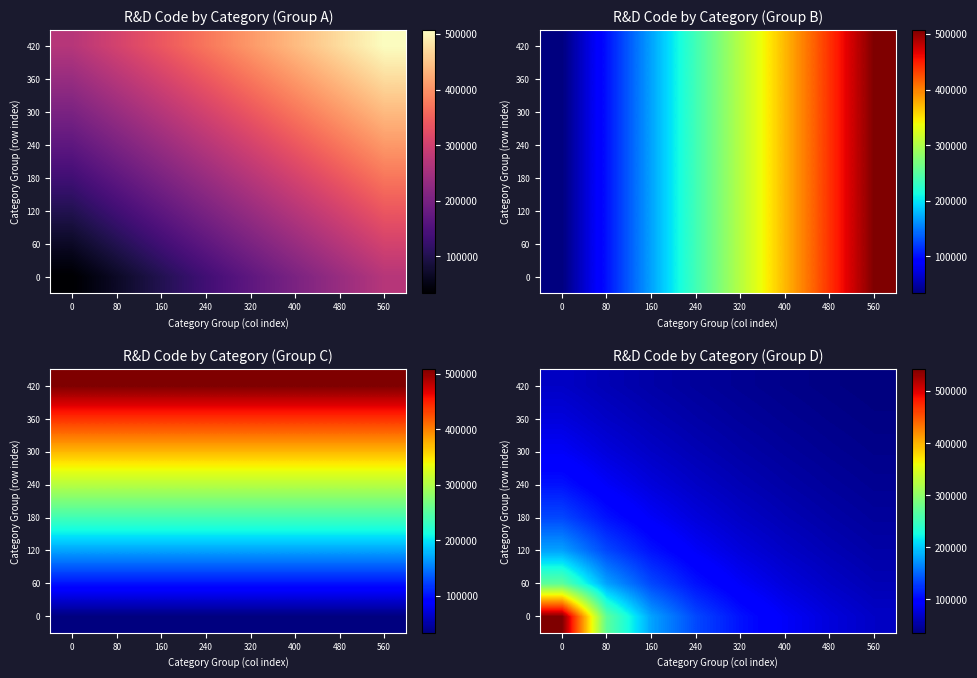

What is the total value across all series at 160?

774093.5